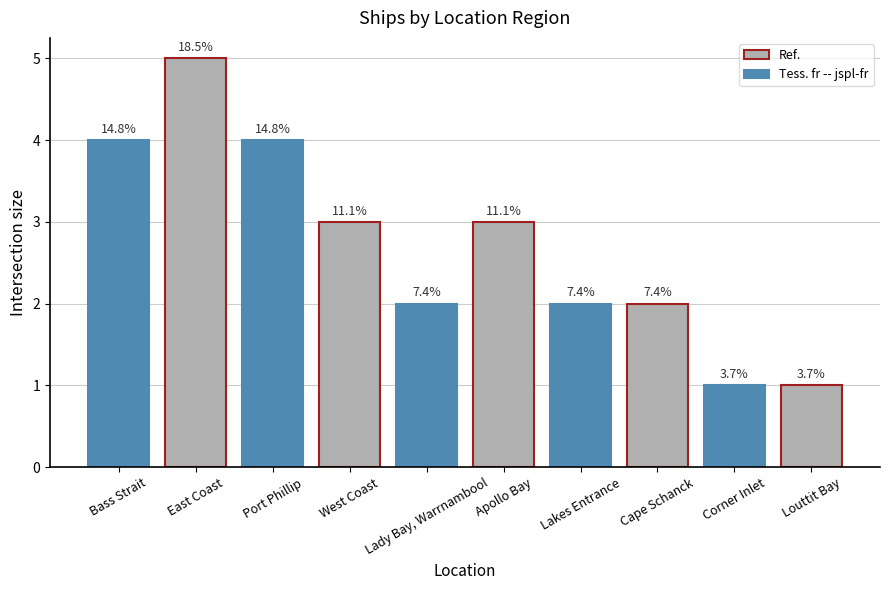

How many bars are there in total?

10